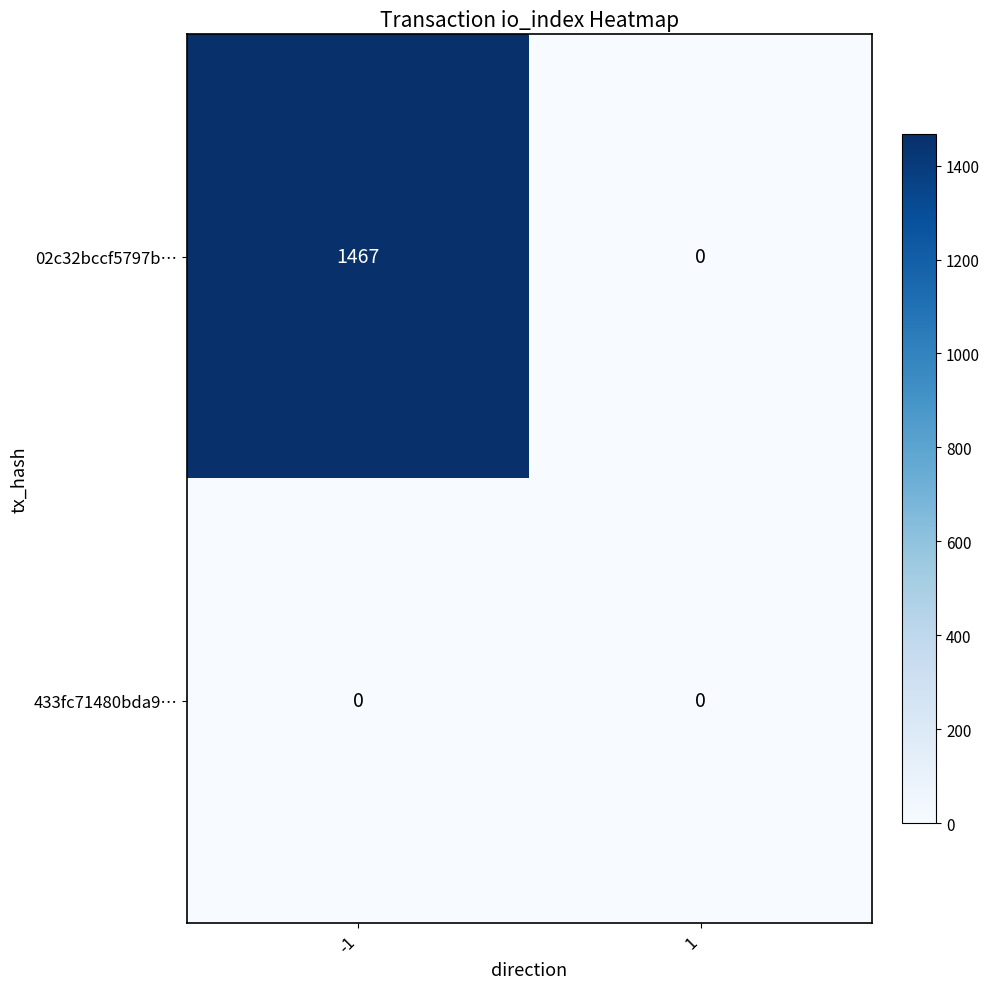

List the series in order of their peak value, highest first.

02c32bccf5797b…, 433fc71480bda9…